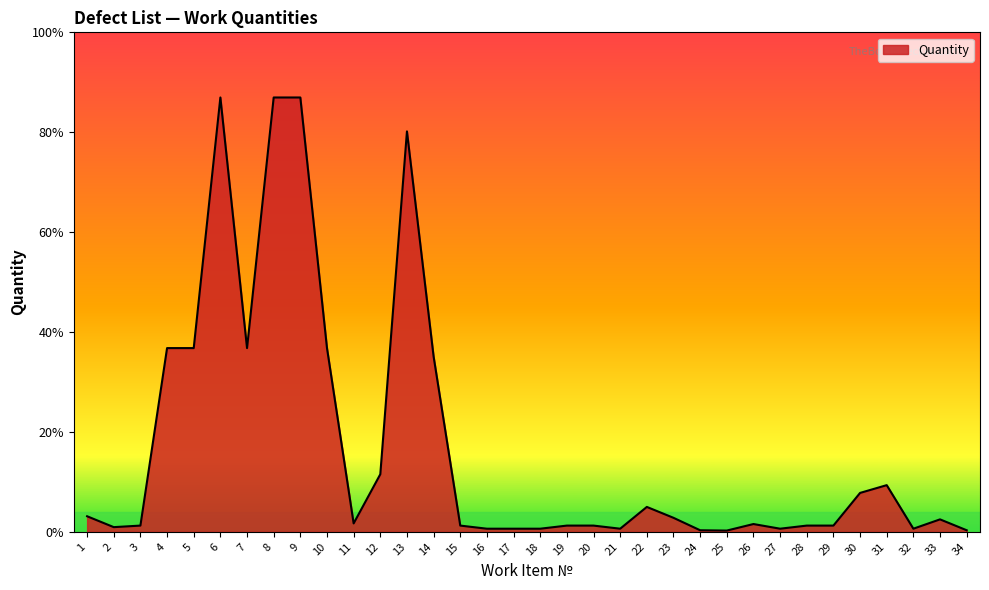

How many points are higher than both their immediate neighbors (excluding endpoints)?

6